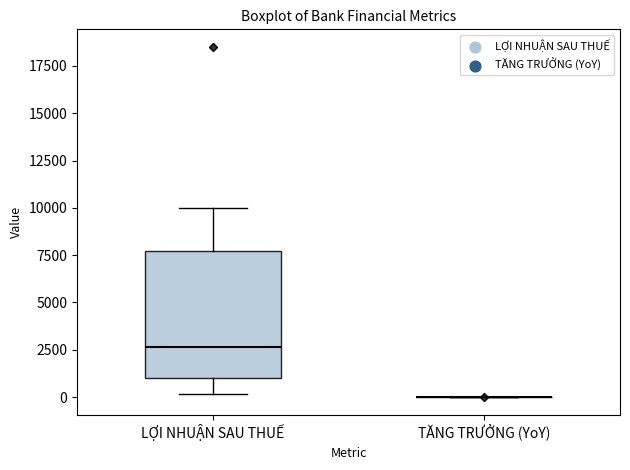

Where does the median line of the box for LỢI NHUẬN SAU THUẾ sit on the y-axis? The values are not printed on the chart, so give them approximately, as read against the axis.

2500